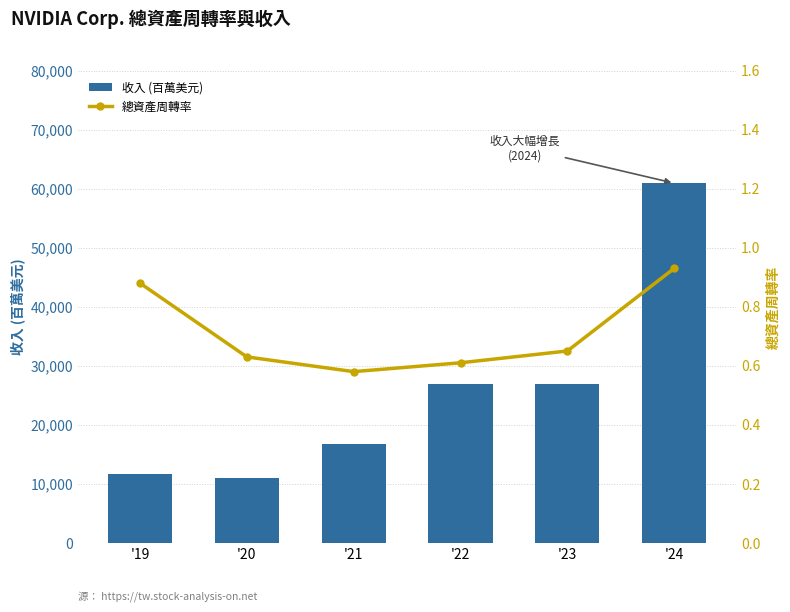

Which category has the highest value in the 總資產周轉率 series?

'24